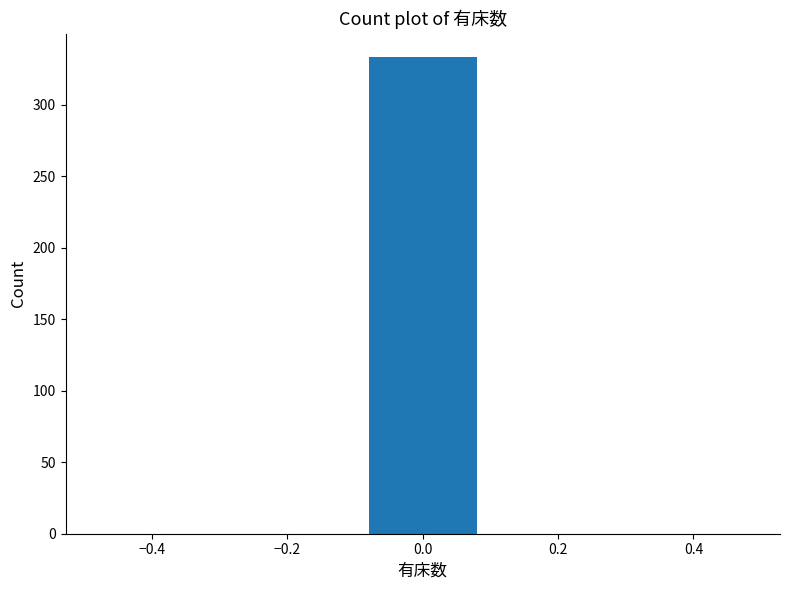

Reading left to right, transcribe this chart: for each bar, give the range it covers on the x-axis and its height. The values are not printed on the chart, so give them approximately, as read against the axis.

-0.5 to -0.3: 0
-0.3 to -0.1: 0
-0.1 to 0.1: 335
0.1 to 0.3: 0
0.3 to 0.5: 0